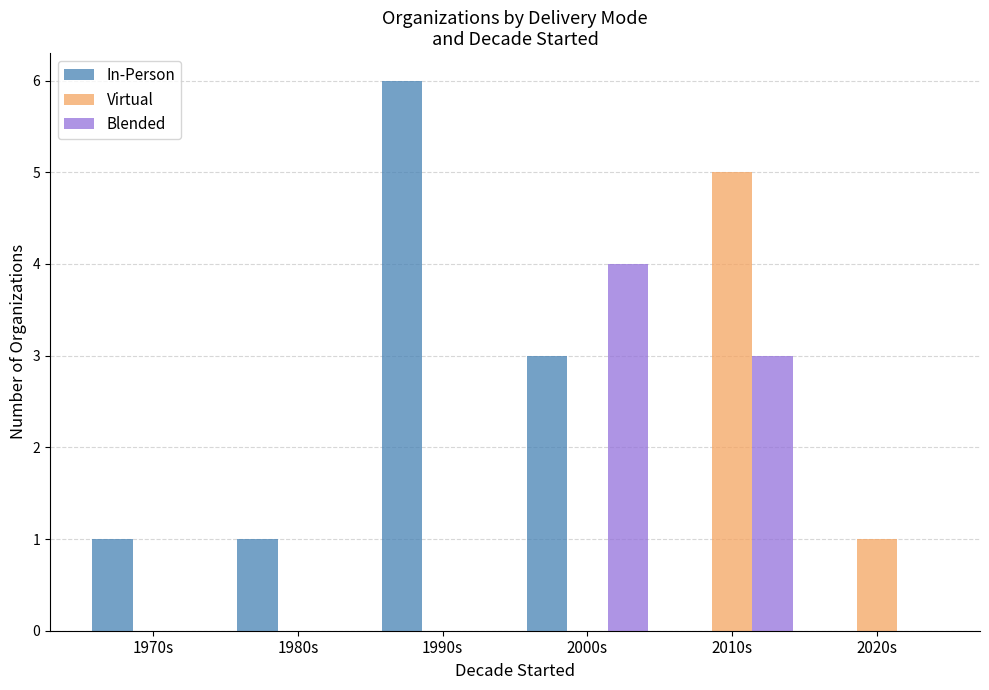

Reading left to right, extract all data points from this chart.

In-Person: 1970s=1	1980s=1	1990s=6	2000s=3	2010s=0	2020s=0
Virtual: 1970s=0	1980s=0	1990s=0	2000s=0	2010s=5	2020s=1
Blended: 1970s=0	1980s=0	1990s=0	2000s=4	2010s=3	2020s=0